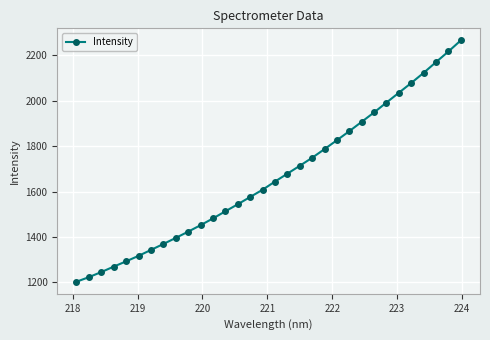

How many data points are above 1643?

16